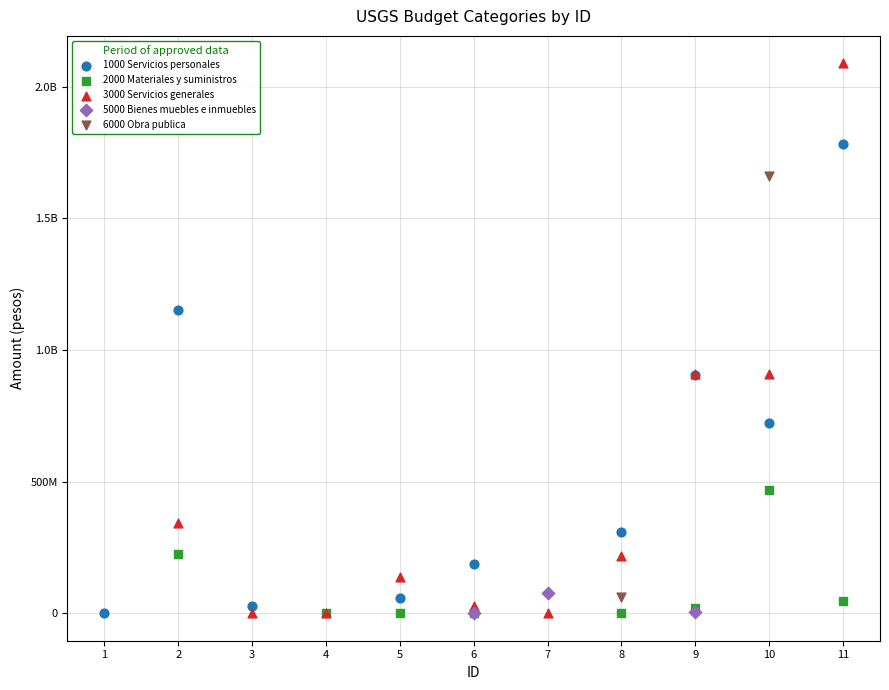

What are all the series names shown in the legend?

1000 Servicios personales, 2000 Materiales y suministros, 3000 Servicios generales, 5000 Bienes muebles e inmuebles, 6000 Obra publica